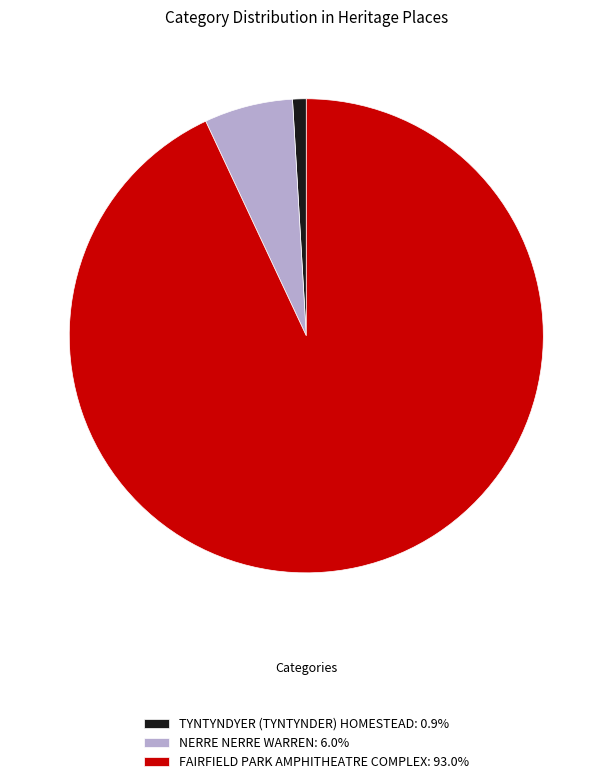

Is the sum of TYNTYNDYER (TYNTYNDER) HOMESTEAD: 0.9% and NERRE NERRE WARREN: 6.0% greater than half?

No